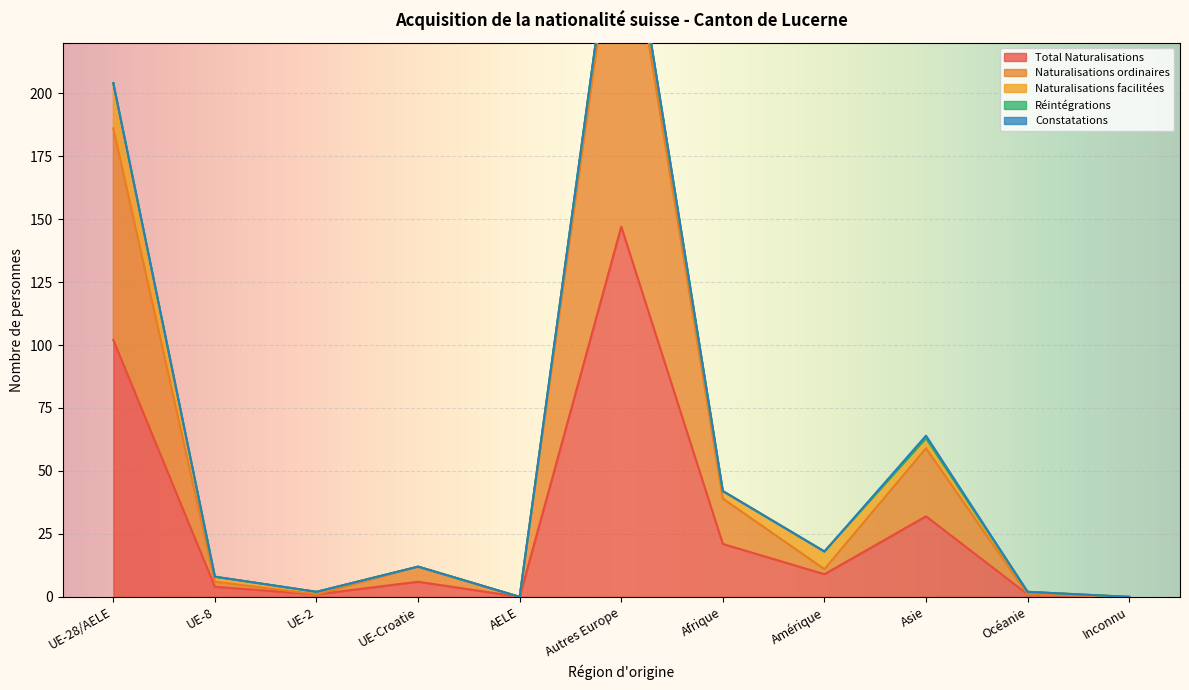

What is the total value across all series at Afrique?

42